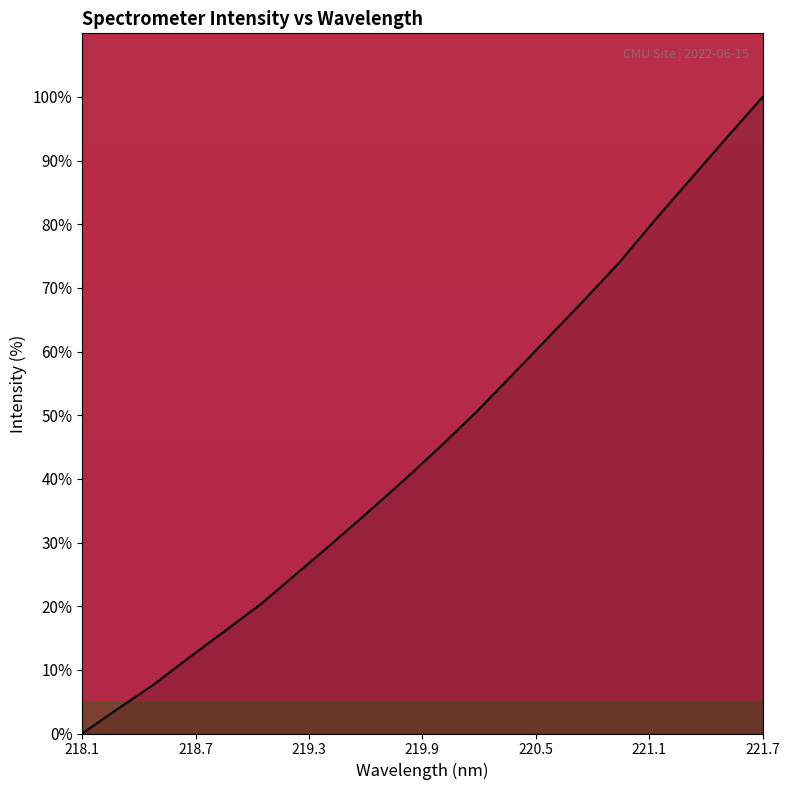

What is the maximum value shown in the chart?

100.0